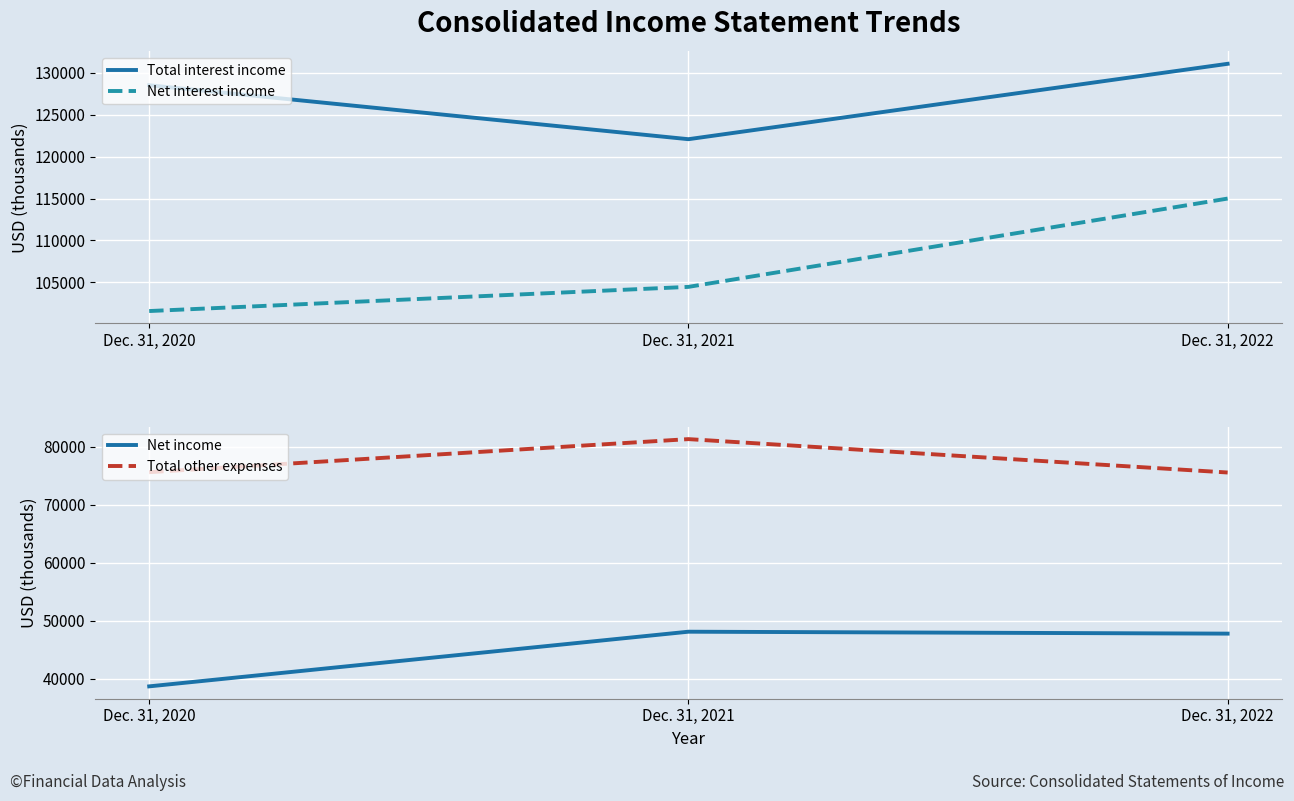

Reading left to right, what are all the values shown in this chart?

Total interest income: 128529	122089	131087
Net interest income: 101577	104462	115002
Net income: 38647	48085	47753
Total other expenses: 75631	81341	75575